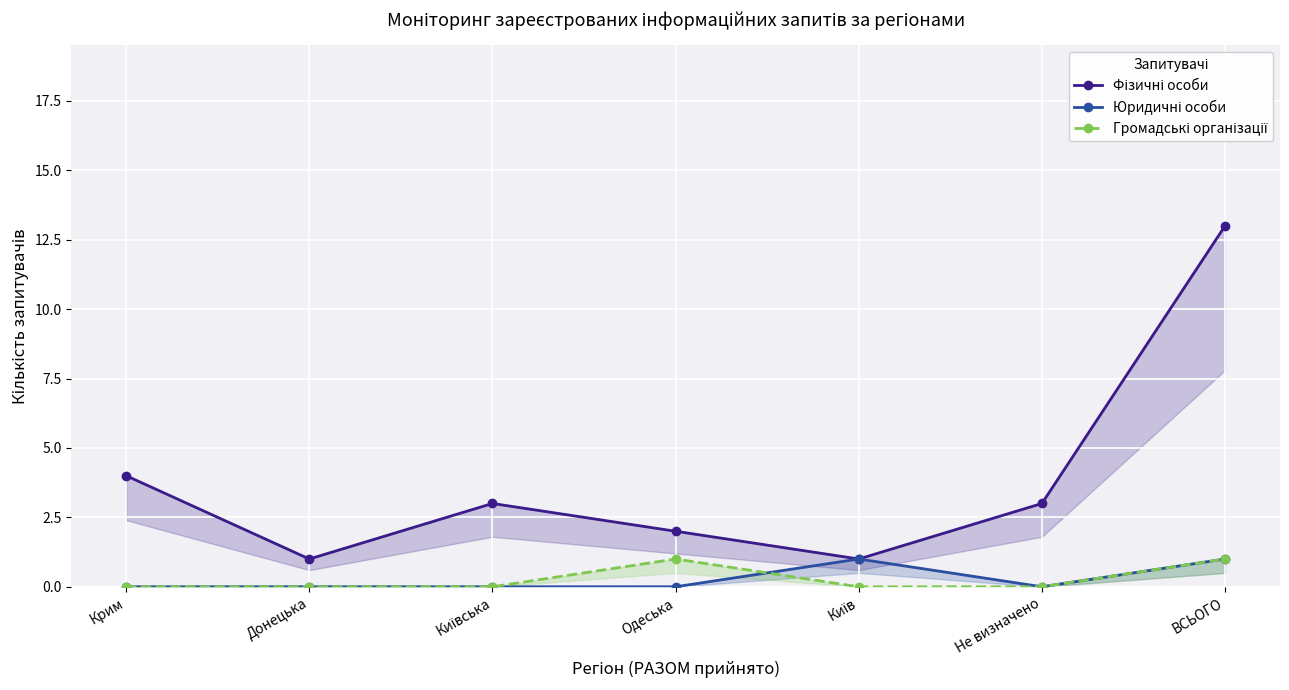

What is the difference between the second highest and minimum values in the Юридичні особи series?

1